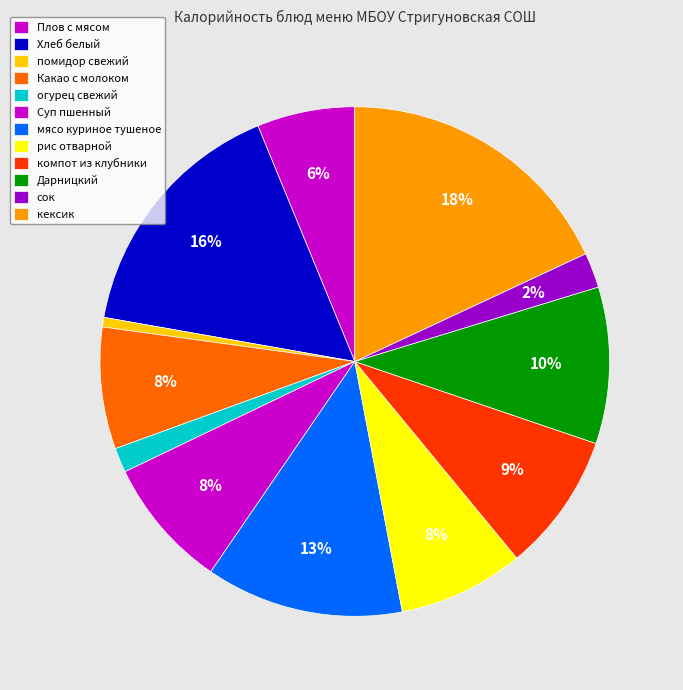

What percentage is the кексик slice, to the nearest percent?

18%